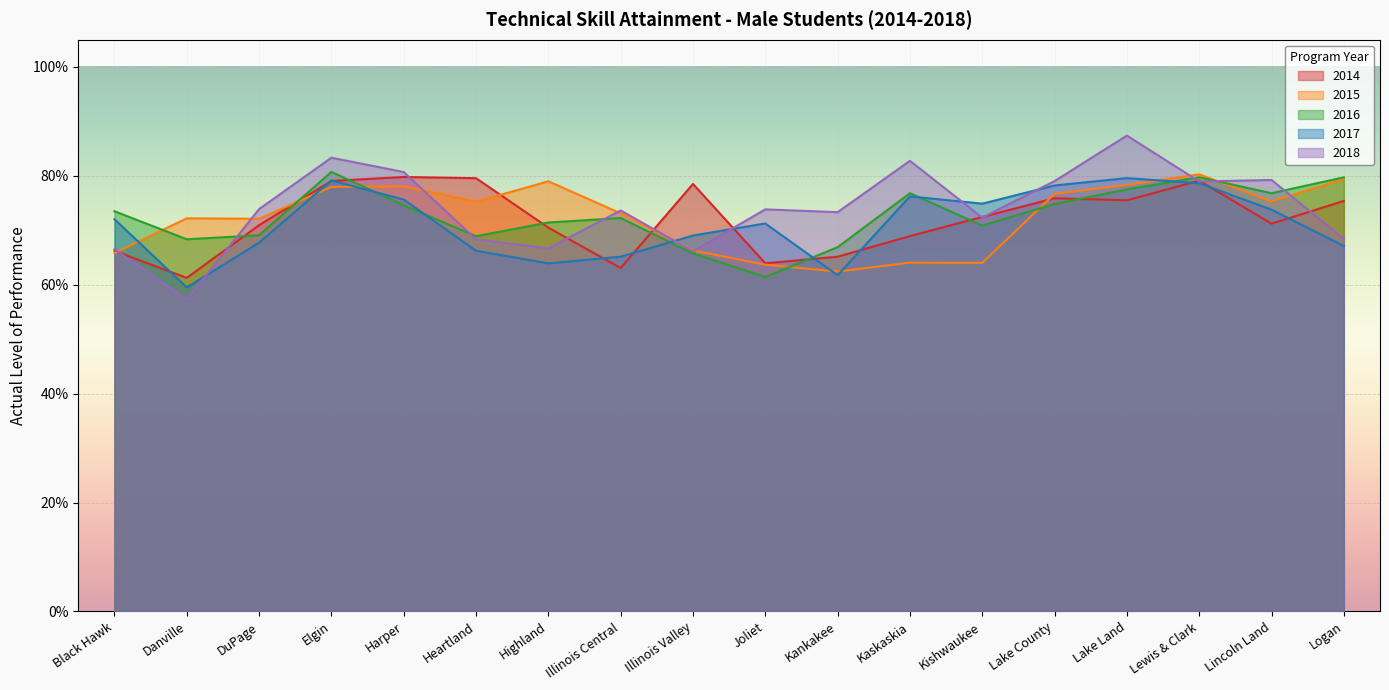

Reading left to right, list all the values displayed in this chart.

2014: 0.7	0.6	0.7	0.8	0.8	0.8	0.7	0.6	0.8	0.6	0.7	0.7	0.7	0.8	0.8	0.8	0.7	0.8
2015: 0.7	0.7	0.7	0.8	0.8	0.8	0.8	0.7	0.7	0.6	0.6	0.6	0.6	0.8	0.8	0.8	0.8	0.8
2016: 0.7	0.7	0.7	0.8	0.7	0.7	0.7	0.7	0.7	0.6	0.7	0.8	0.7	0.7	0.8	0.8	0.8	0.8
2017: 0.7	0.6	0.7	0.8	0.8	0.7	0.6	0.7	0.7	0.7	0.6	0.8	0.7	0.8	0.8	0.8	0.7	0.7
2018: 0.7	0.6	0.7	0.8	0.8	0.7	0.7	0.7	0.7	0.7	0.7	0.8	0.7	0.8	0.9	0.8	0.8	0.7